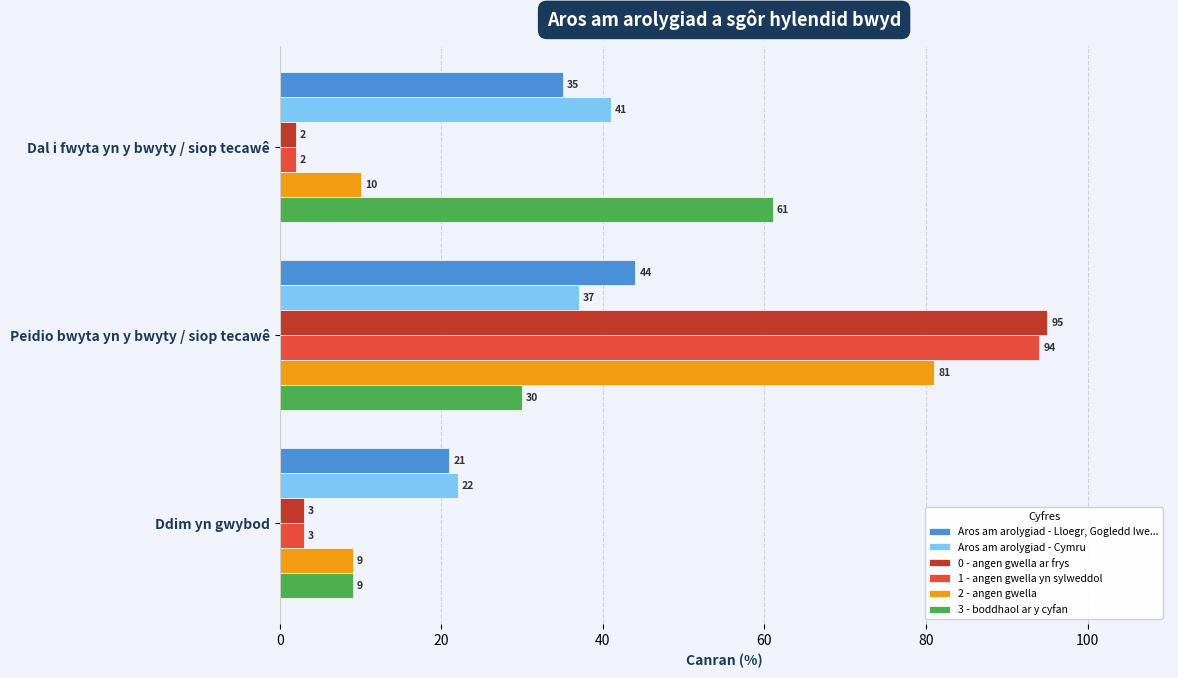

What is the minimum value shown in the chart?

2